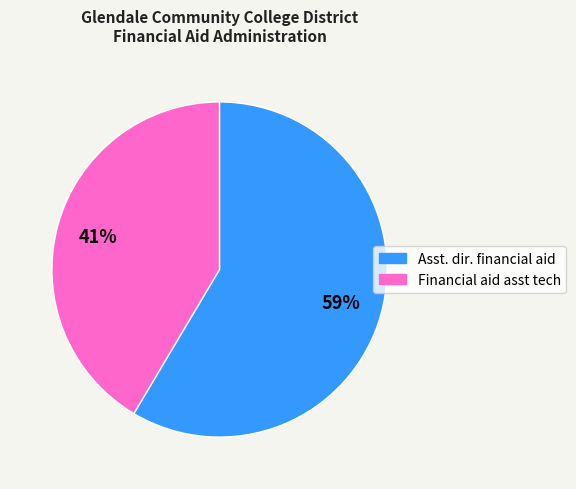

To the nearest percent, what is the average slice percentage?

50%